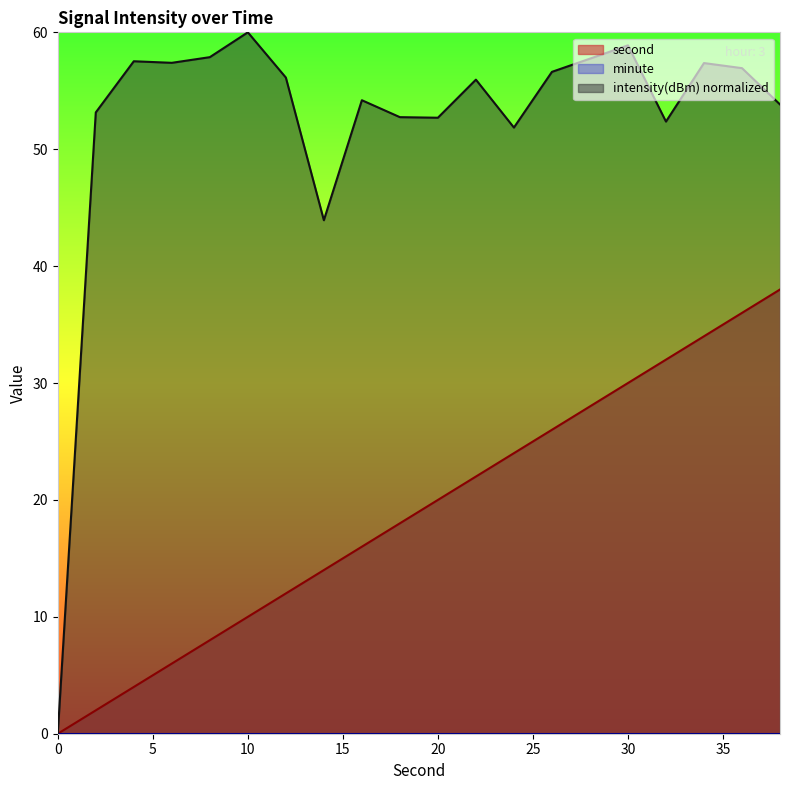

Reading left to right, transcribe all the data shown in this chart.

second: 0.0	2.0	4.0	6.0	8.0	10.0	12.0	14.0	16.0	18.0	20.0	22.0	24.0	26.0	28.0	30.0	32.0	34.0	36.0	38.0
intensity: 0.0	53.2	57.5	57.4	57.9	60.0	56.1	43.9	54.2	52.7	52.7	56.0	51.9	56.6	57.7	58.9	52.4	57.4	56.9	53.8